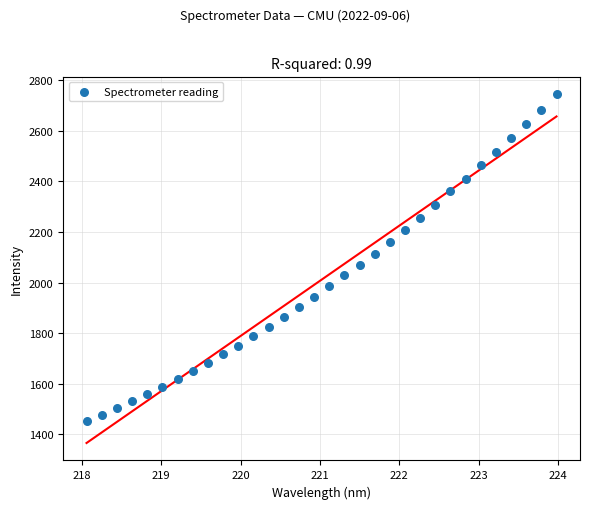

What is the range of X values (max minus min)?

5.9